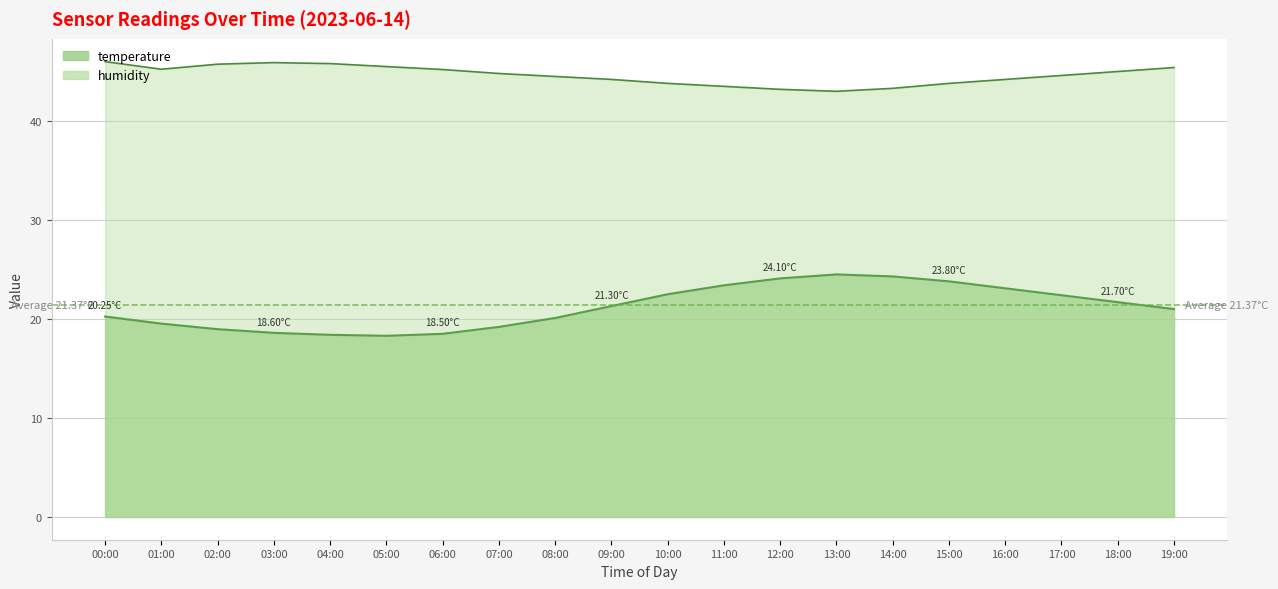

True or false: humidity and temperature intersect in this chart.

False